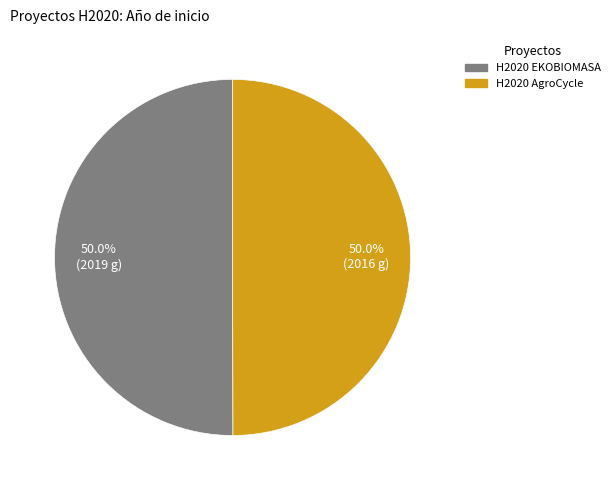

Do H2020 EKOBIOMASA and H2020 AgroCycle together represent more than half of the pie?

Yes